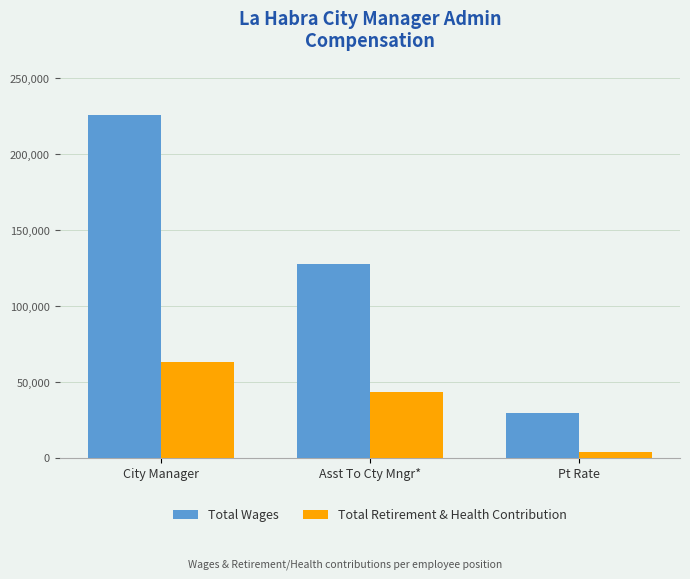

Reading right to left, transcribe all the data shown in this chart.

Total Wages: 29616	127918	226005
Total Retirement & Health Contribution: 4109	43266	63401